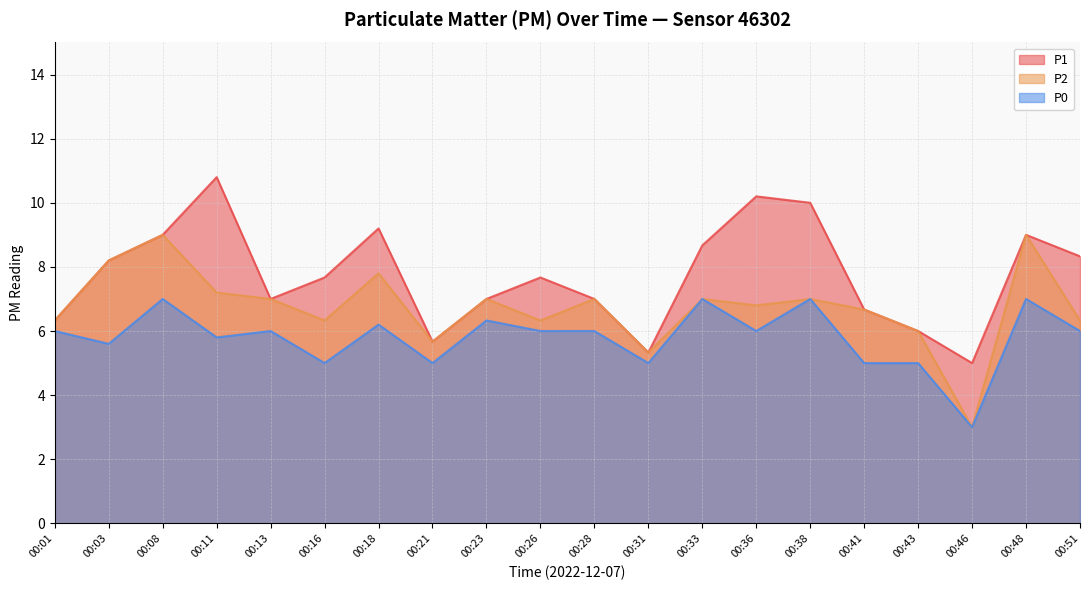

Which has a higher value, 00:31 or 00:03?

00:03